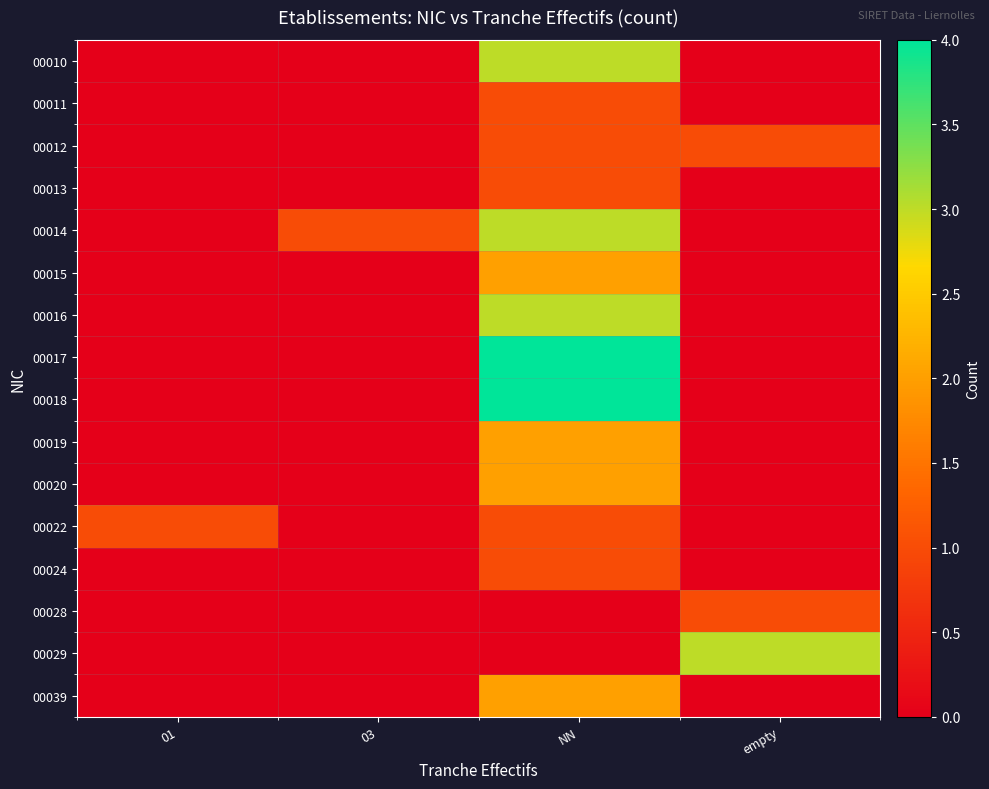

Reading left to right, list all the values displayed in this chart.

00010: 01=0	03=0	NN=3	empty=0
00011: 01=0	03=0	NN=1	empty=0
00012: 01=0	03=0	NN=1	empty=1
00013: 01=0	03=0	NN=1	empty=0
00014: 01=0	03=1	NN=3	empty=0
00015: 01=0	03=0	NN=2	empty=0
00016: 01=0	03=0	NN=3	empty=0
00017: 01=0	03=0	NN=4	empty=0
00018: 01=0	03=0	NN=4	empty=0
00019: 01=0	03=0	NN=2	empty=0
00020: 01=0	03=0	NN=2	empty=0
00022: 01=1	03=0	NN=1	empty=0
00024: 01=0	03=0	NN=1	empty=0
00028: 01=0	03=0	NN=0	empty=1
00029: 01=0	03=0	NN=0	empty=3
00039: 01=0	03=0	NN=2	empty=0